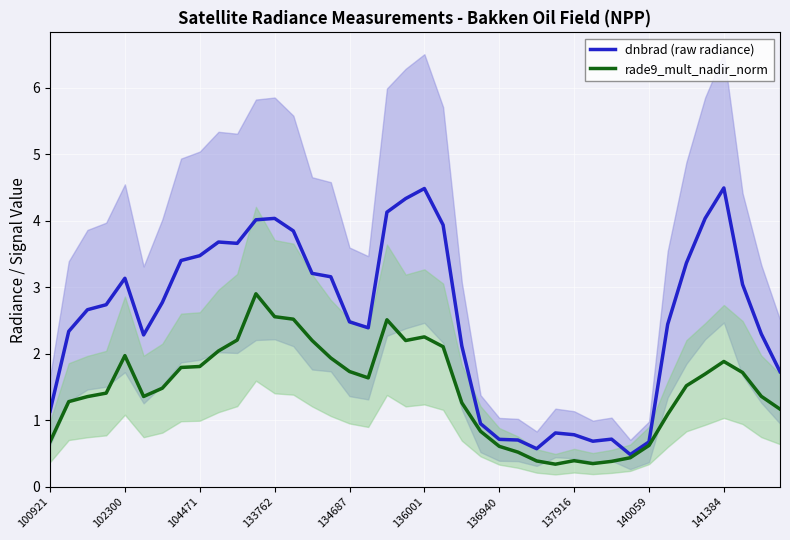

The value of dnbrad (raw radiance) at 100921 is 1.7. True or false?

False